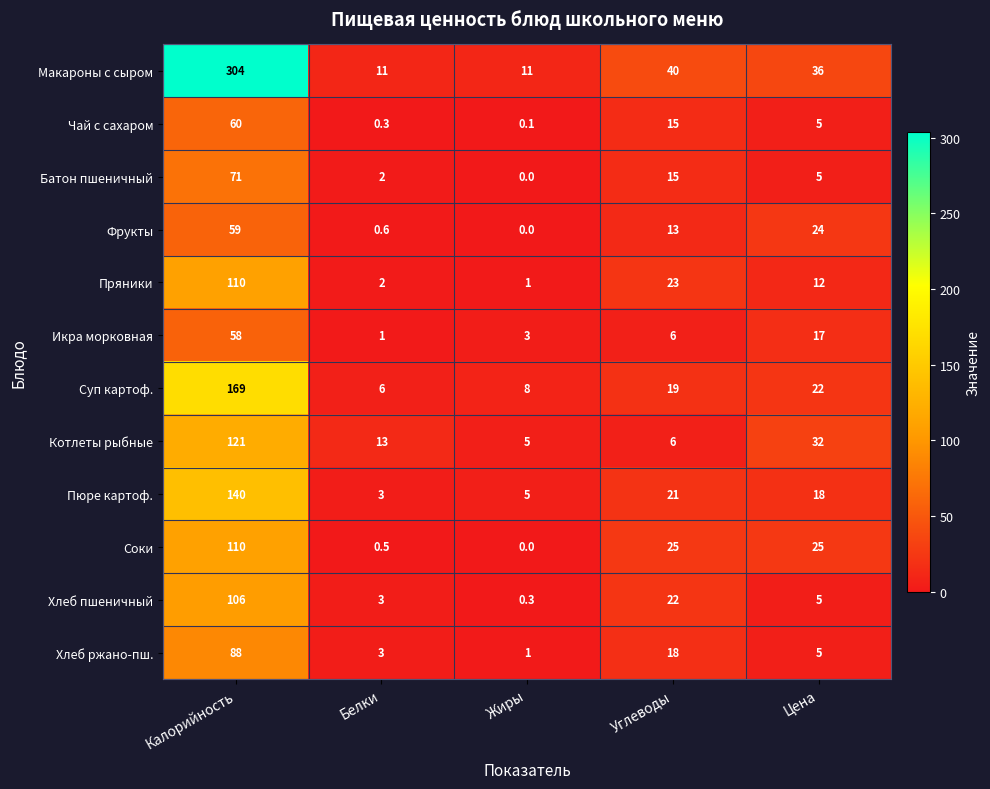

Which series has the largest total across all categories?

Макароны с сыром